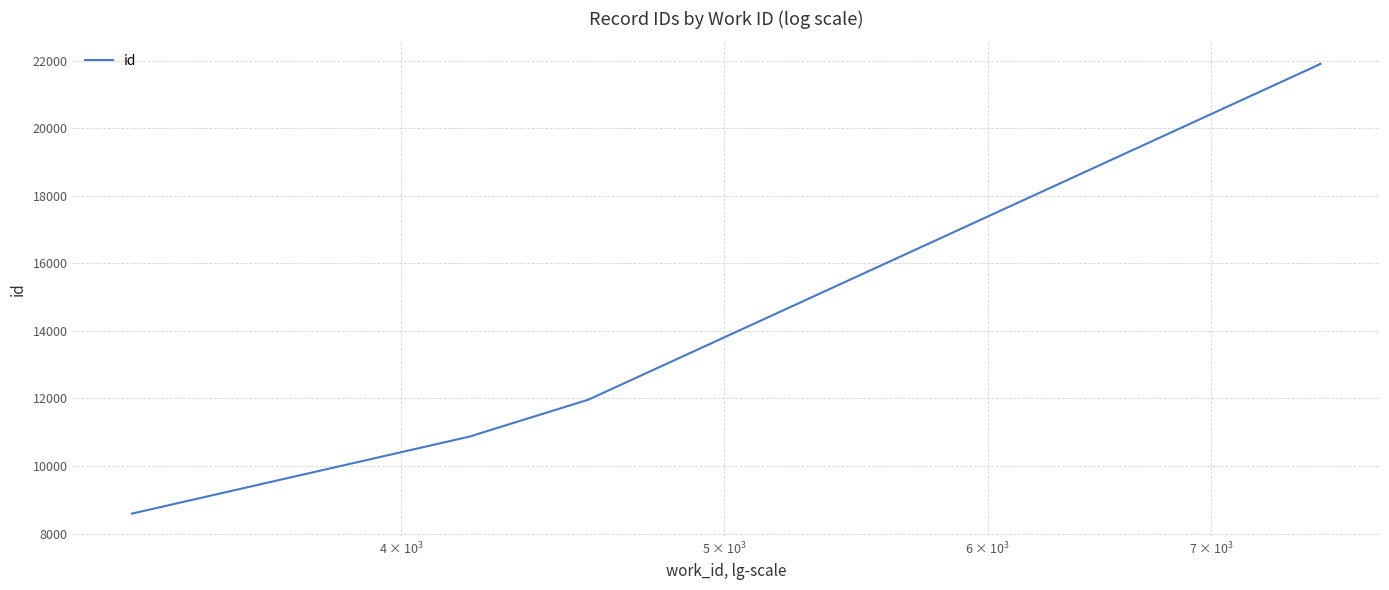

What is the sum of all values?

141856